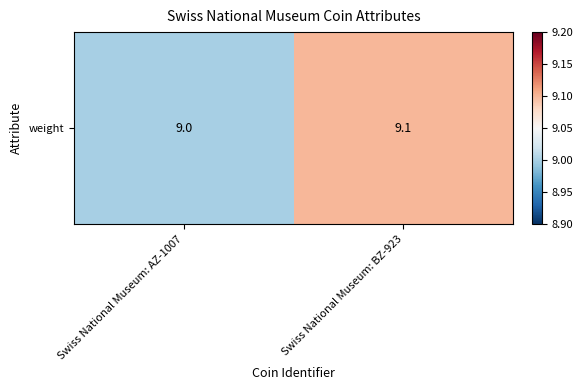

Approximately how many times larger is the value at Swiss National Museum: BZ-923 compared to Swiss National Museum: AZ-1007?

1.0